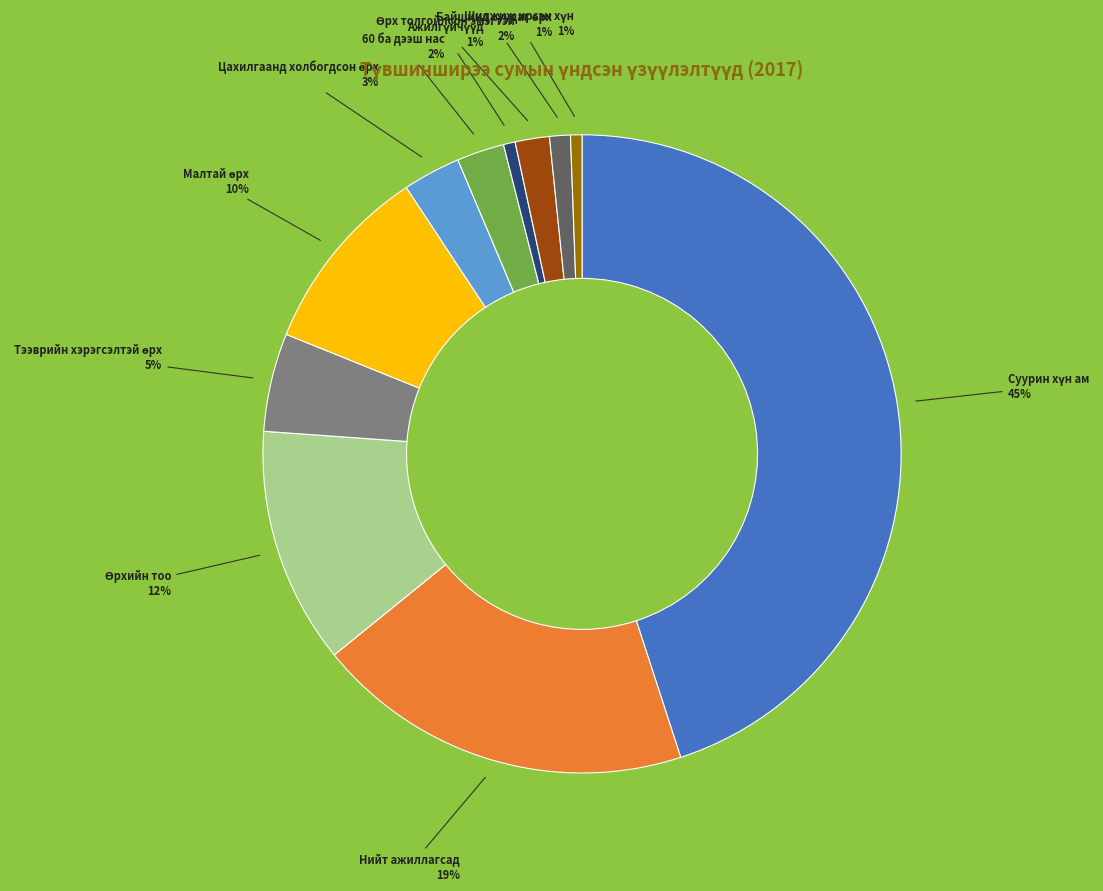

Is there any slice that represents more than half of the pie?

No